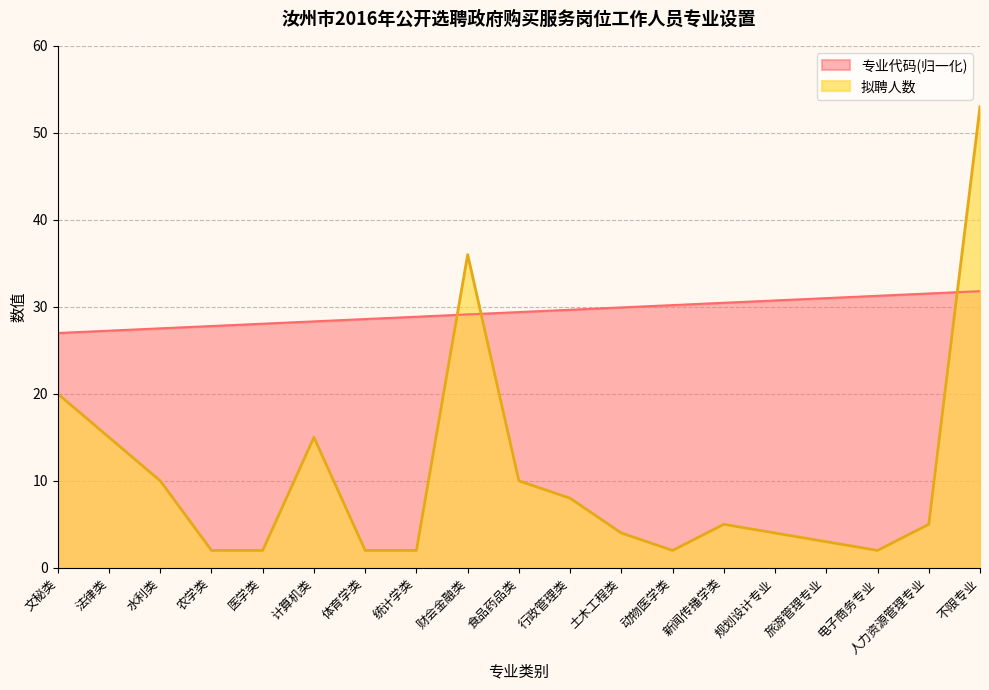

Which series ends up on top after the final intersection of 拟聘人数 and 专业代码?

拟聘人数